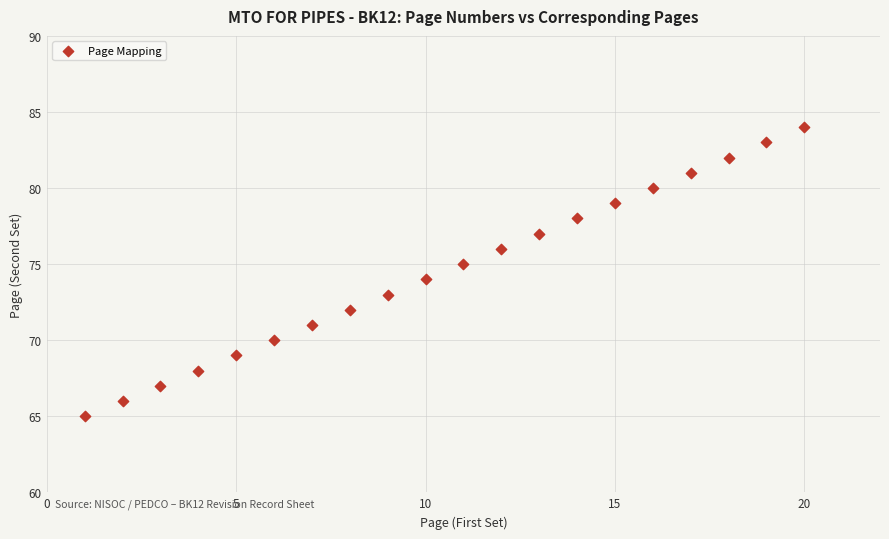

What is the range of Y values (max minus min)?

19